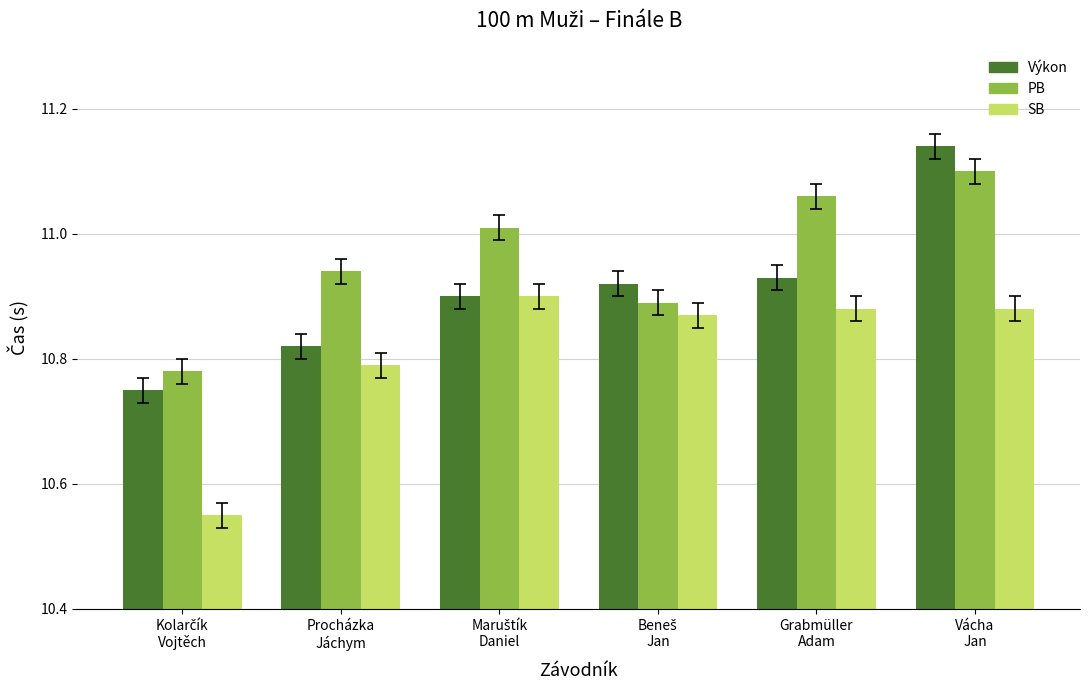

What is the difference between the Výkon values at Maruštík
Daniel and Vácha
Jan?

0.2